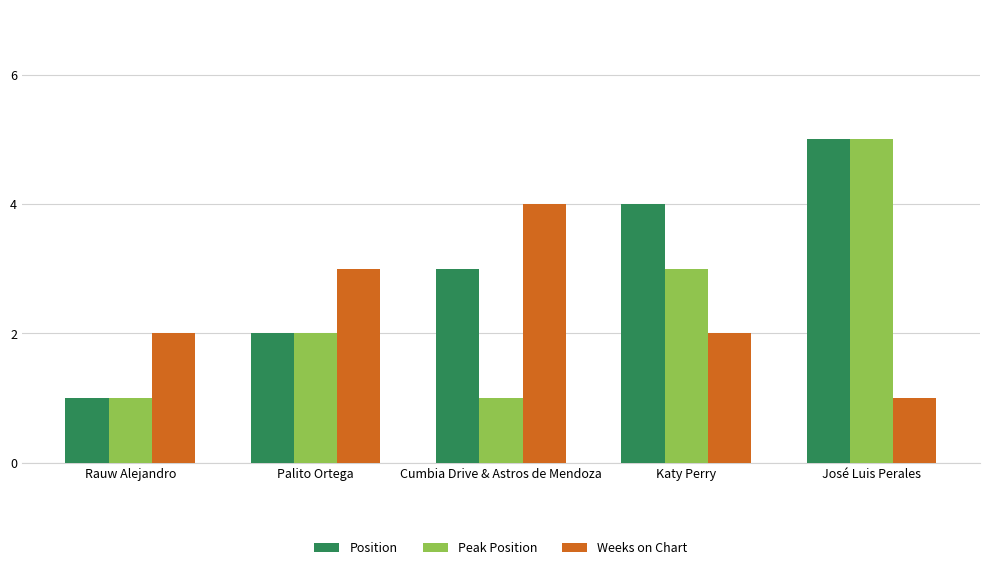

Count the Peak Position values in the range 1 to 3.

4